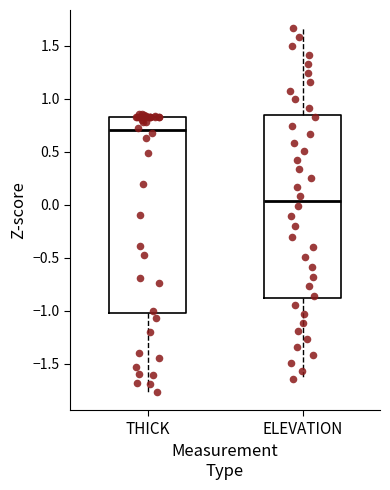

Reading left to right, read every box against the y-axis: the position of its median line, the range the box covers, and the ends of its whiskers. The values are not printed on the chart, so give them approximately, as read against the axis.

THICK: median 0.70, box -1.00 to 0.85, whiskers -1.75 to 0.85 (just above the box's upper edge)
ELEVATION: median 0.05, box -0.90 to 0.85, whiskers -1.65 to 1.65